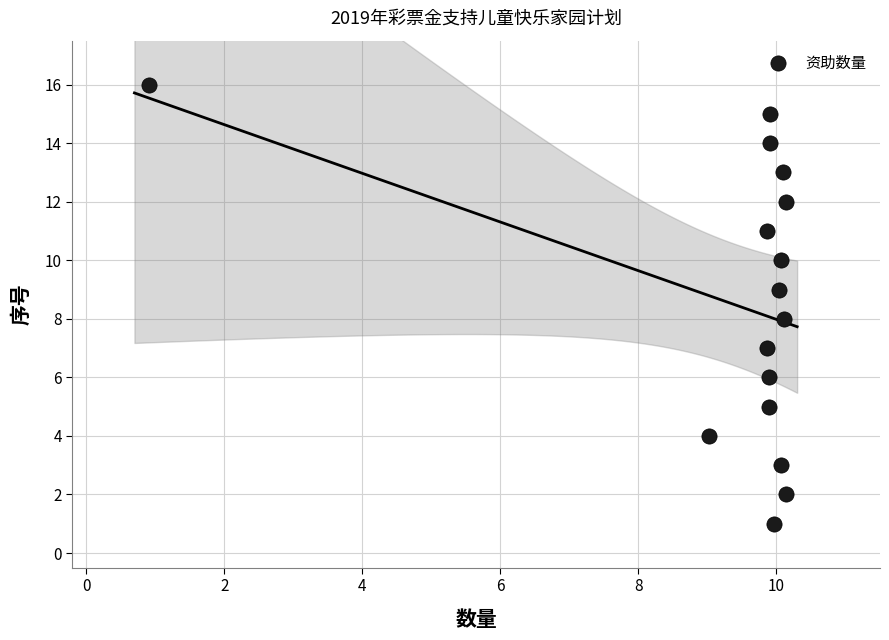

What is the range of Y values (max minus min)?

15